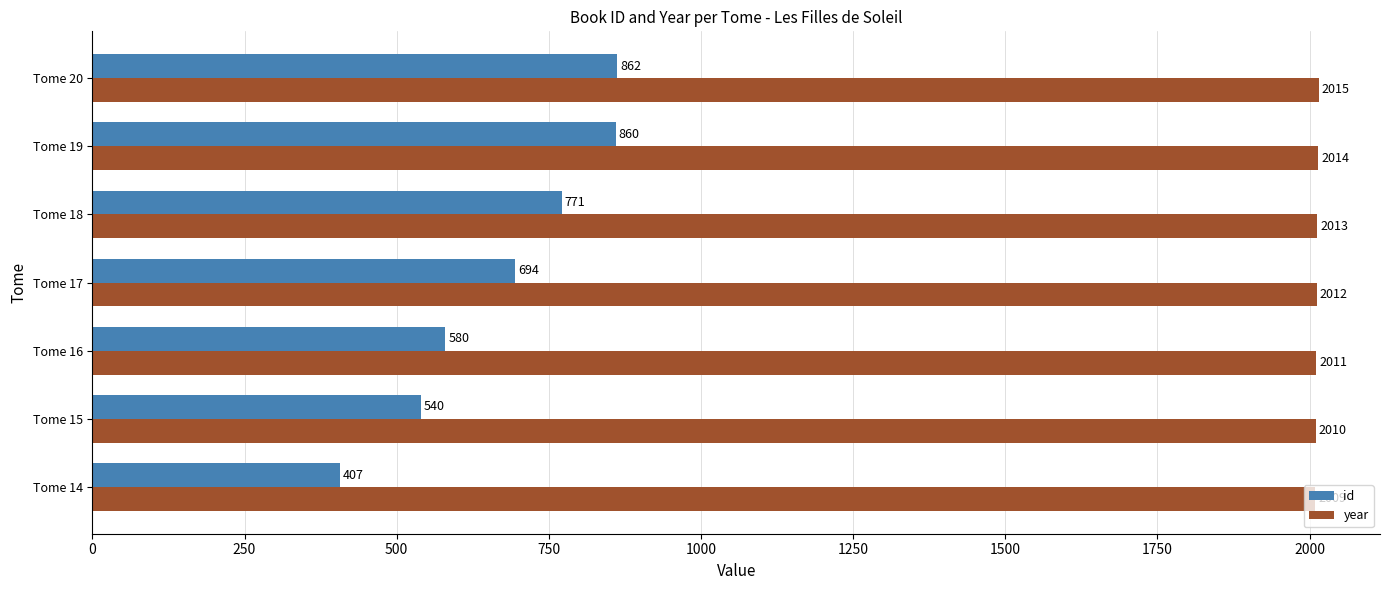

Read the id value at Tome 15.

540